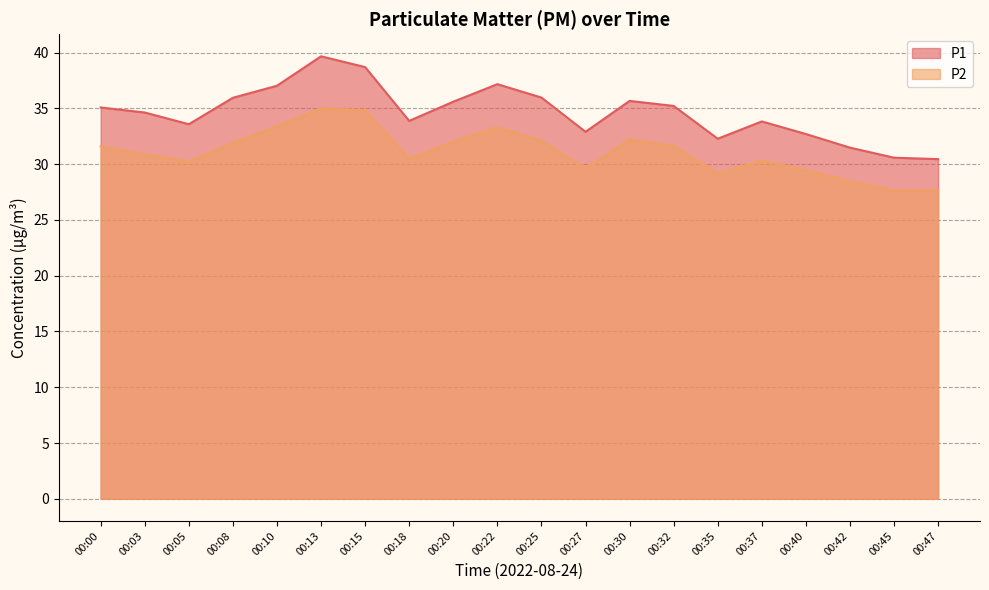

What is the difference between the P1 values at 00:03 and 00:35?

2.4